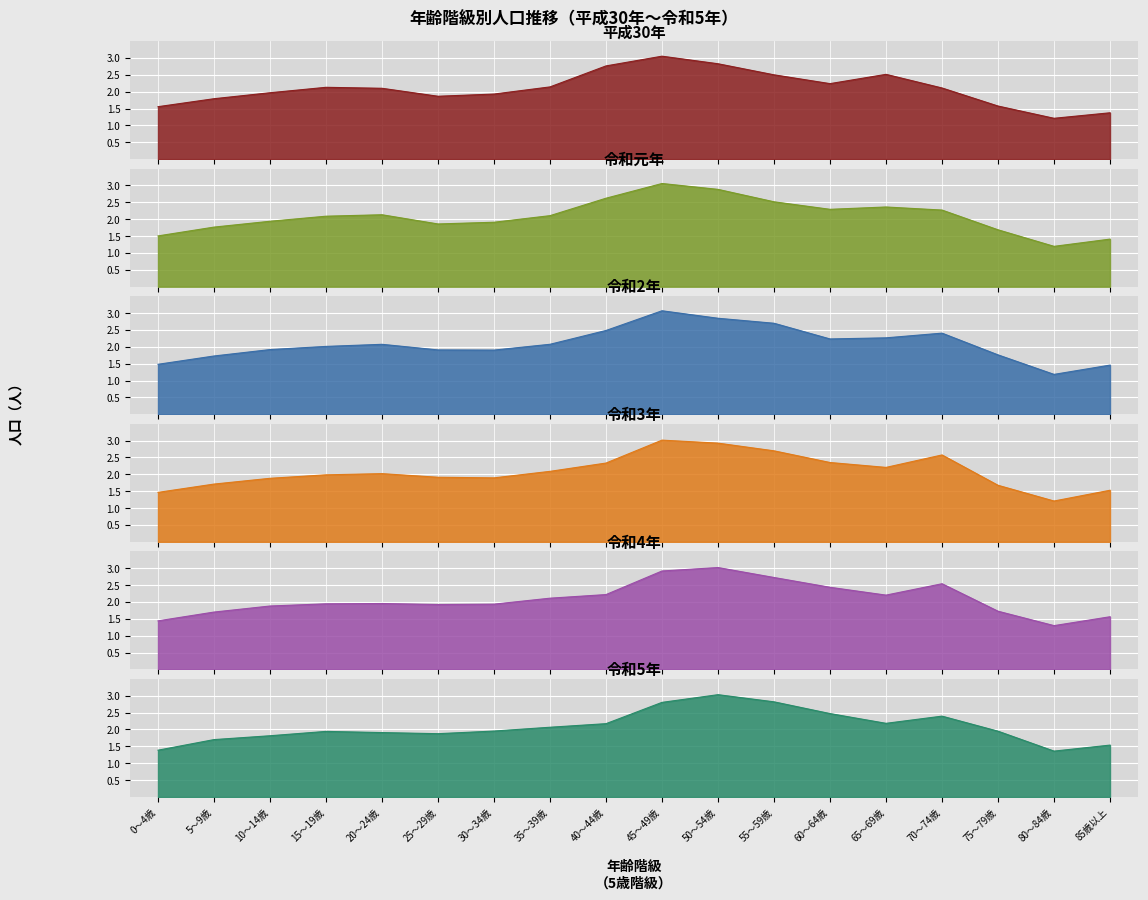

What position from the right is 20～24歳?

14